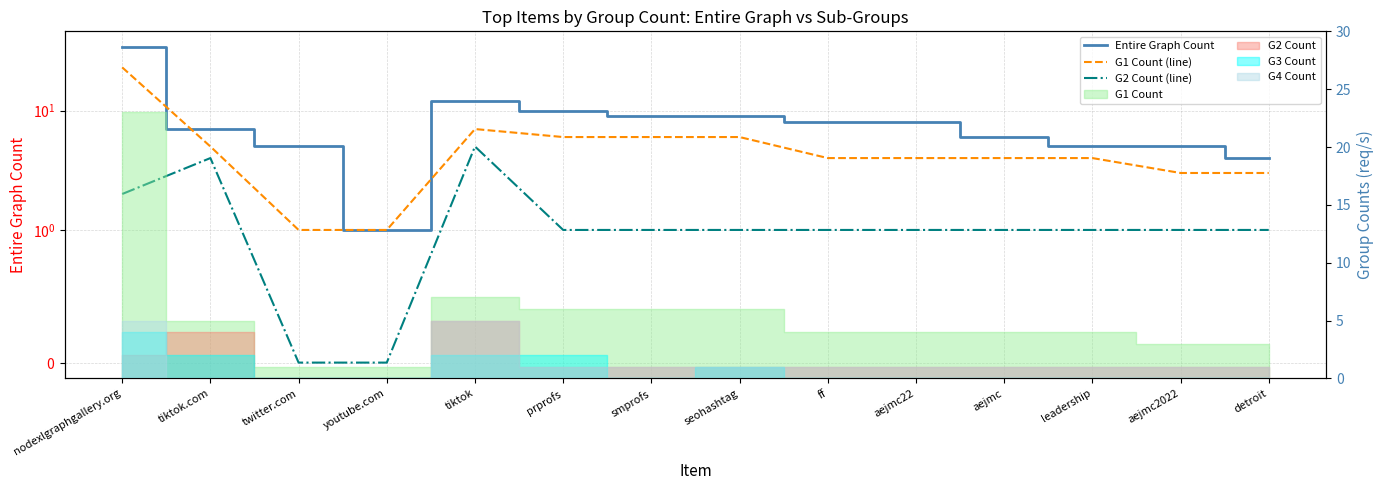

Reading right to left, what are all the values shown in this chart?

Entire Graph Count: 4	5	5	6	8	8	9	9	10	12	1	5	7	34
G1 Count (line): 3	3	4	4	4	4	6	6	6	7	1	1	5	23
G2 Count (line): 1	1	1	1	1	1	1	1	1	5	0	0	4	2